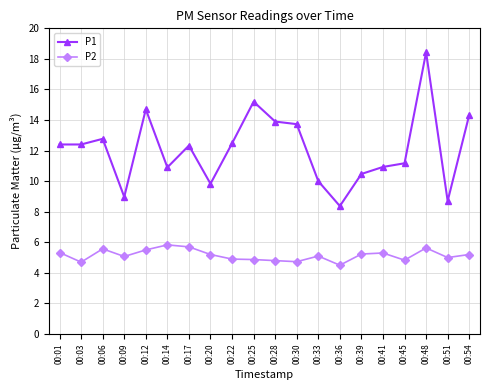

What is the maximum value shown in the chart?

18.4